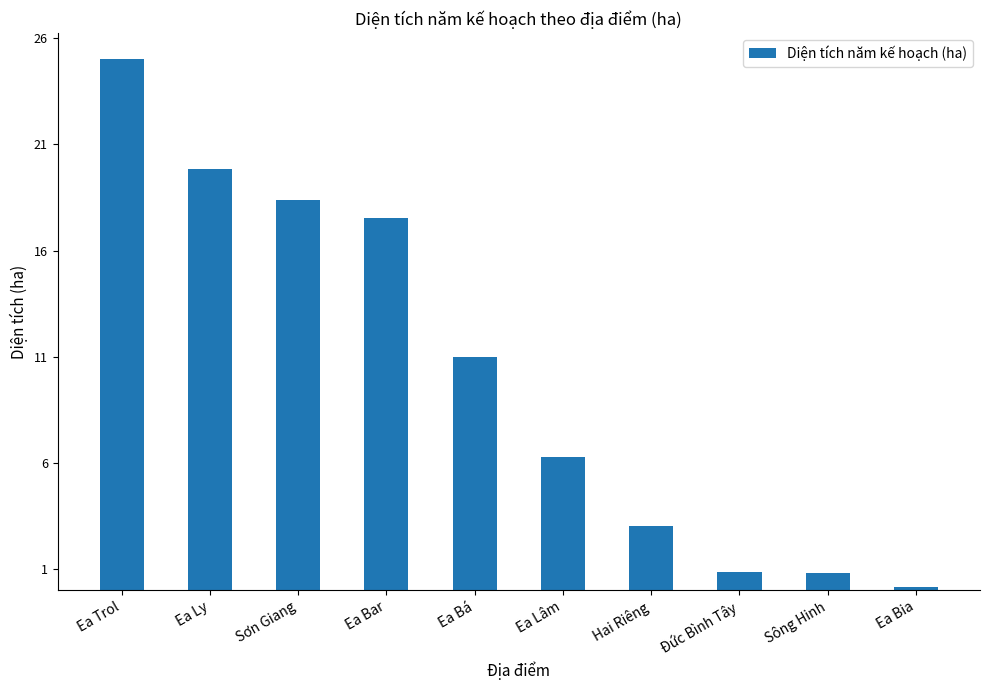

What is the change in value from Ea Bar to Sông Hinh?

-16.7